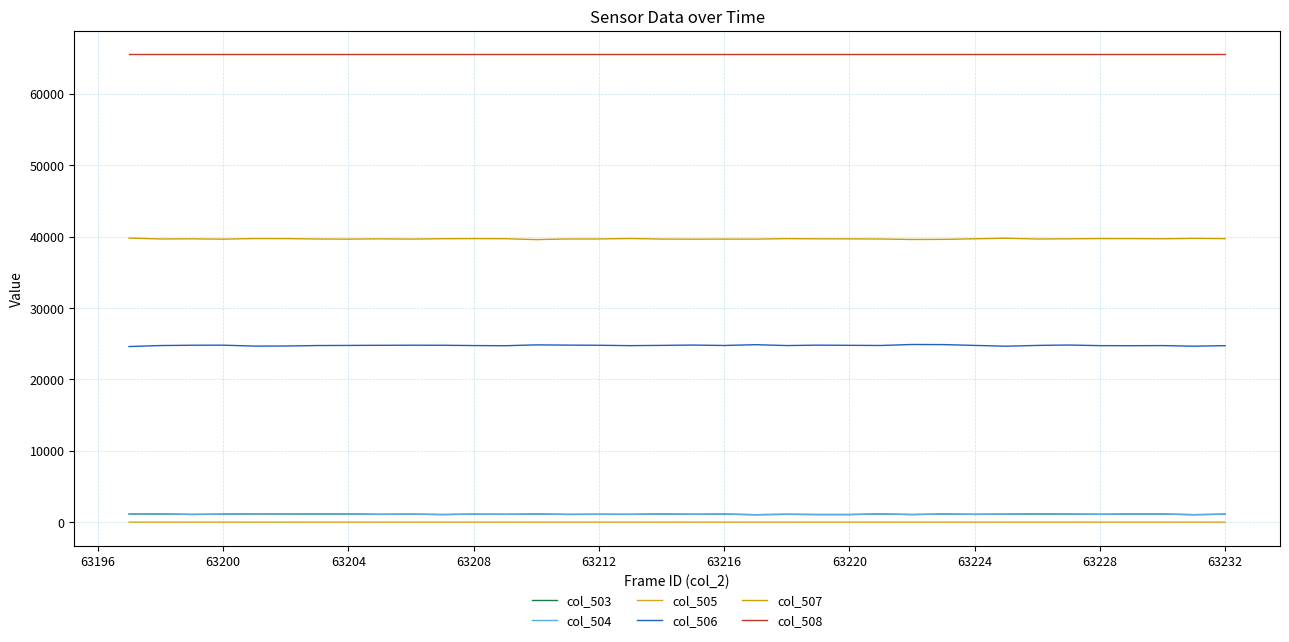

True or false: col_506 and col_503 cross at least once.

False